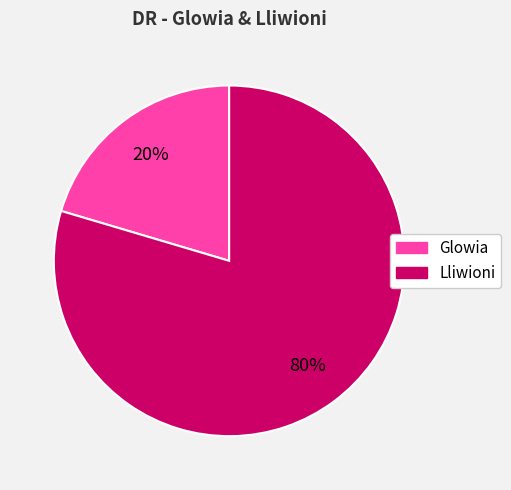

To the nearest percent, what is the combined percentage of Lliwioni and Glowia?

100%